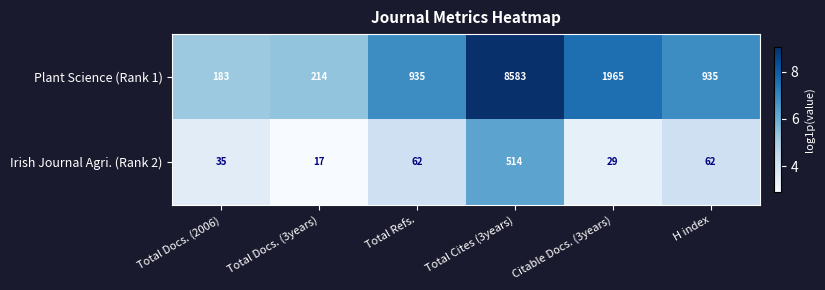

What is the greatest value displayed?

8583